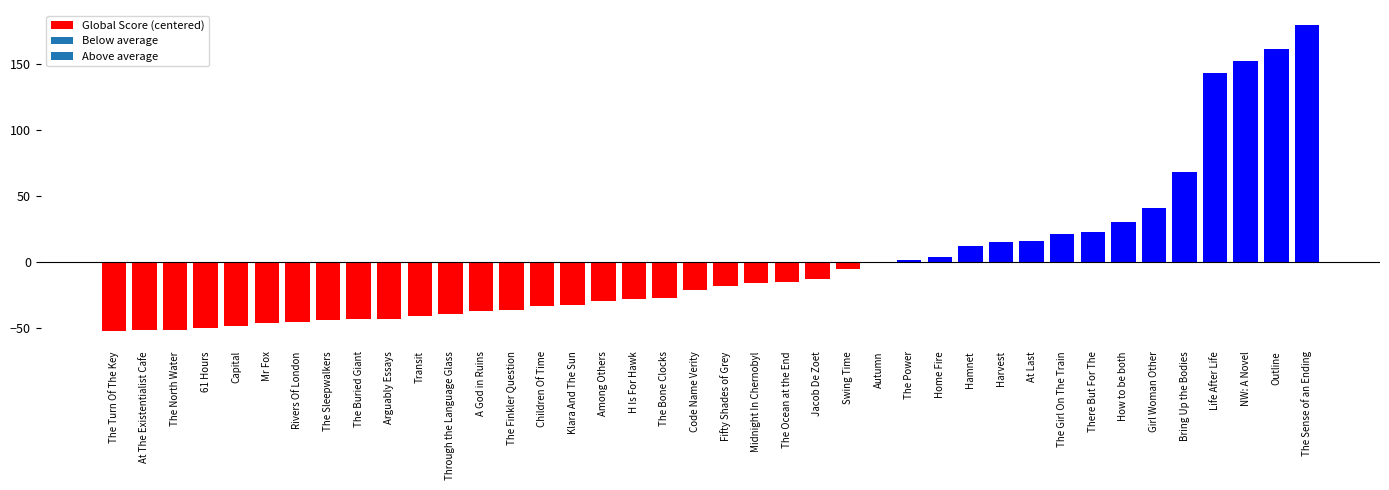

What is the change in value from The Sleepwalkers to H Is For Hawk?

+16.0